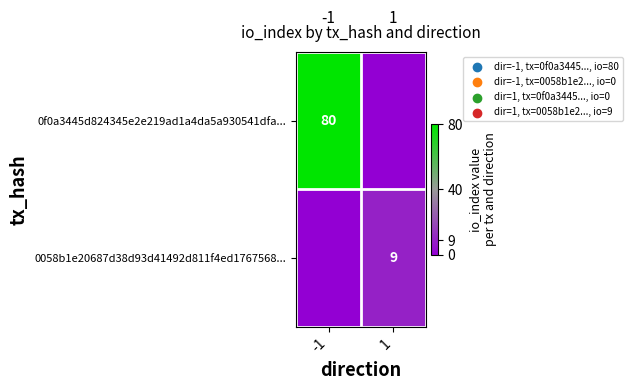

Is it true that 0f0a3445d824345e2e219ad1a4da5a930541dfa... equals 80 at -1?

True